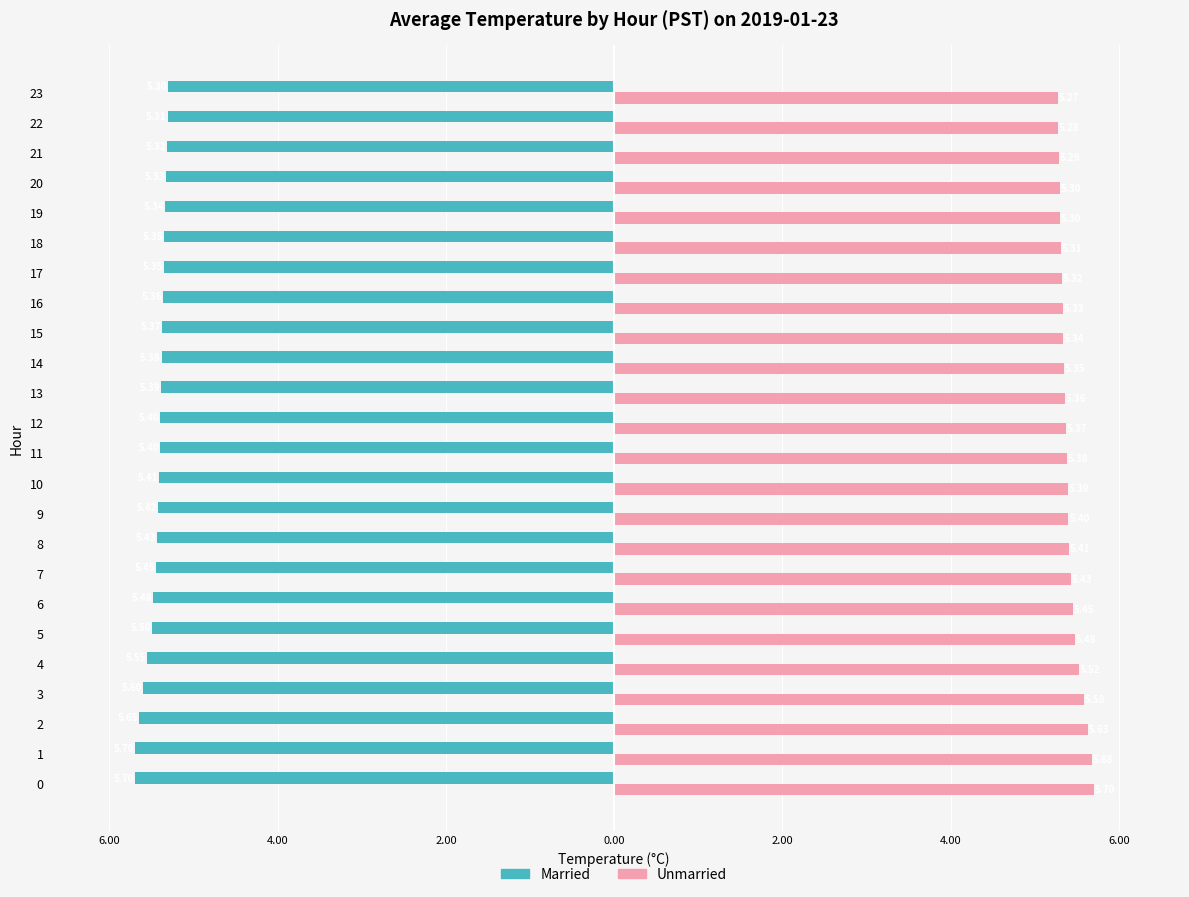

What are all the series names shown in the legend?

Married, Unmarried